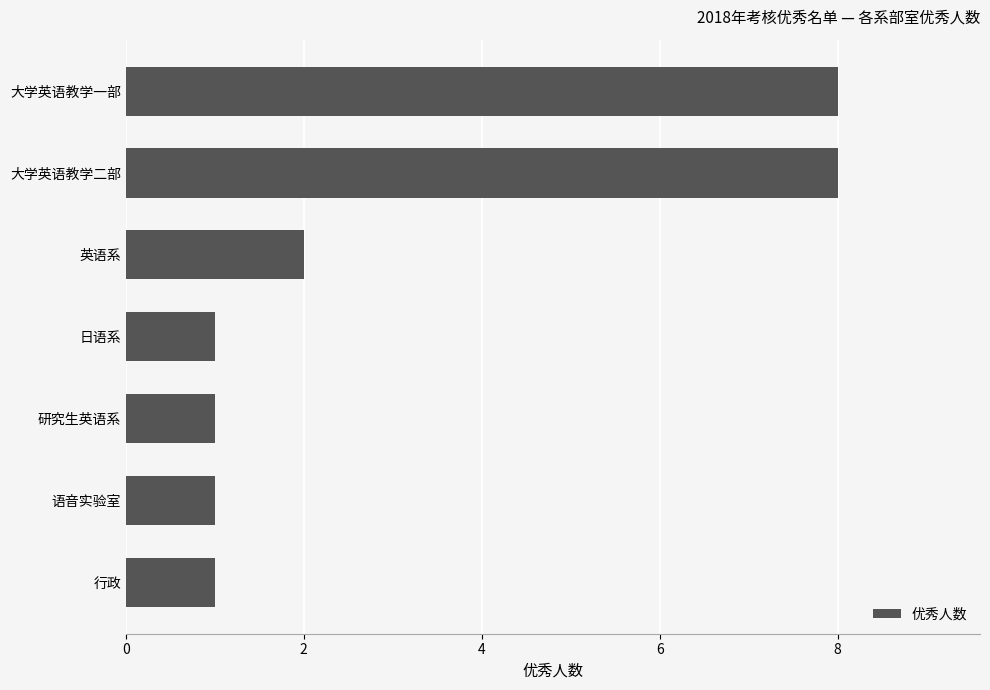

Are the bars horizontal?

Yes